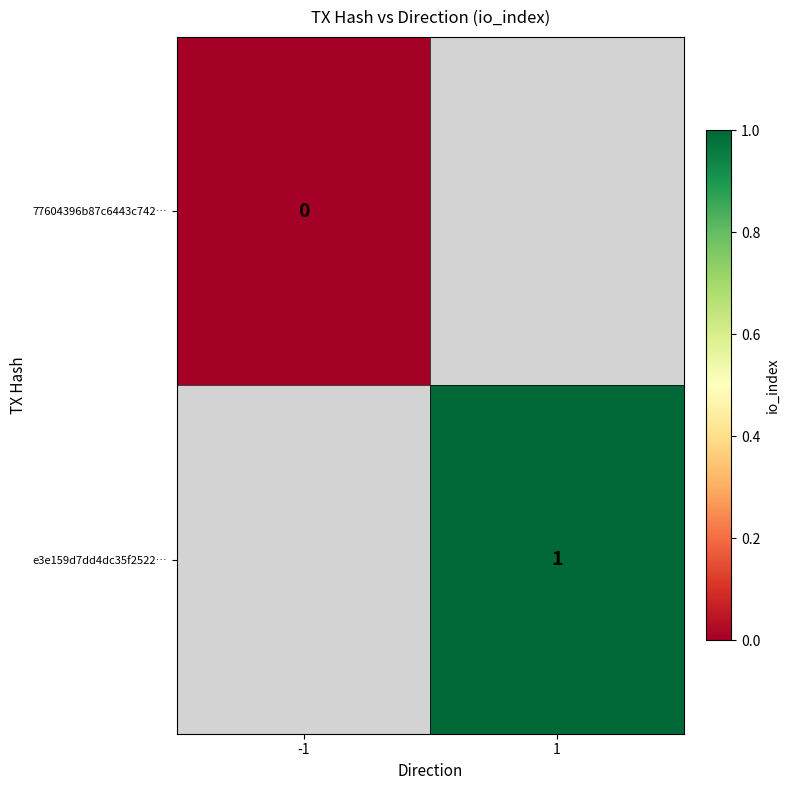

True or false: e3e159d7dd4dc35f2522… has a value of 1 at 1.

True